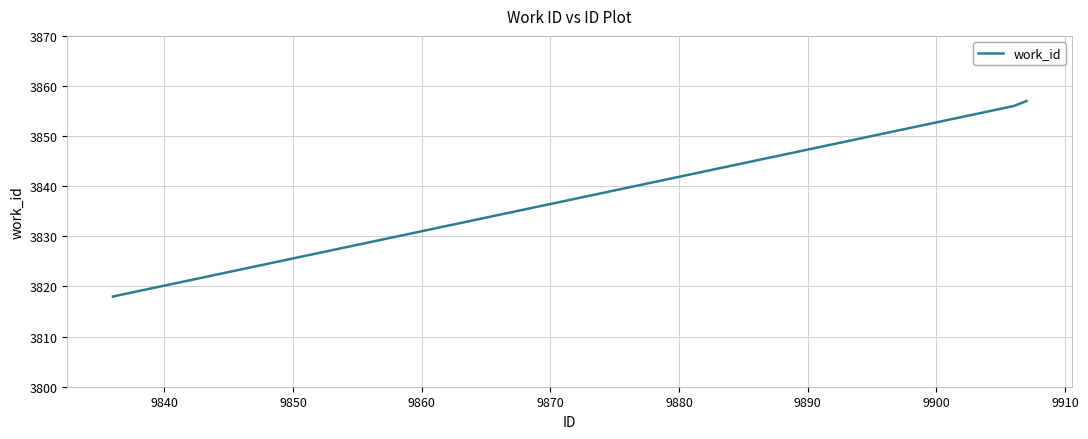

What is the smallest value displayed?

3818